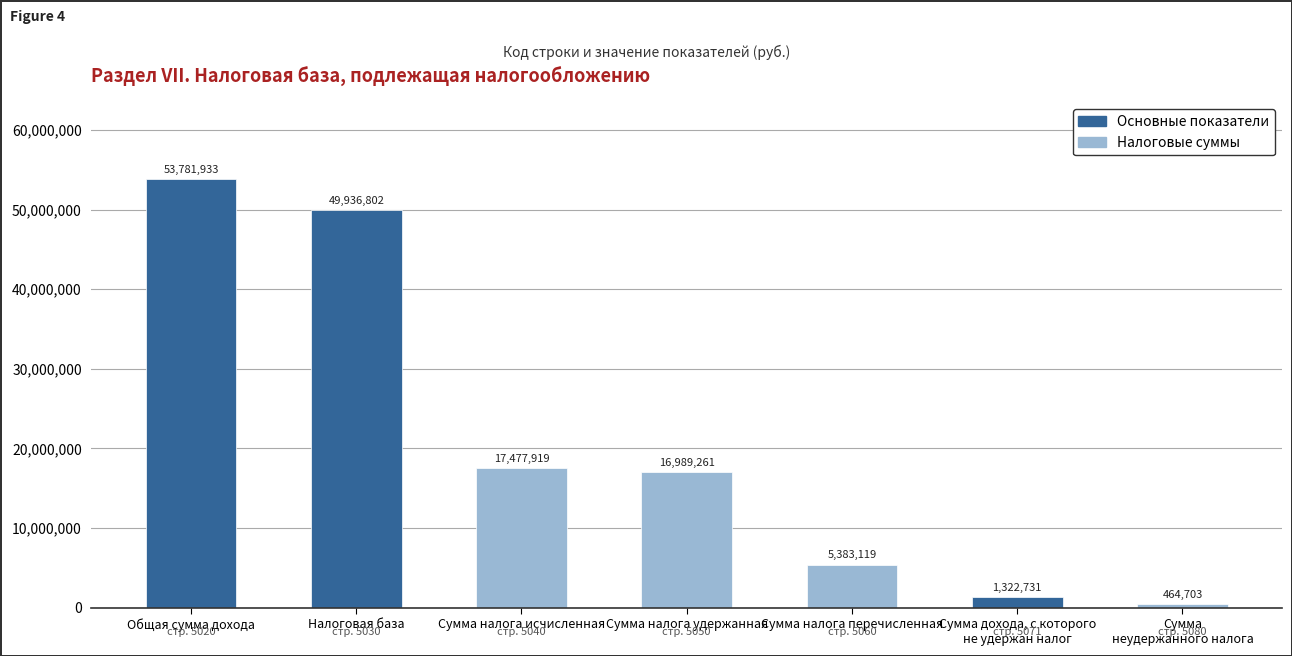

List the labels in order of value, largest first.

Общая сумма дохода, Налоговая база, Сумма налога исчисленная, Сумма налога удержанная, Сумма налога перечисленная, Сумма дохода, с которого
не удержан налог, Сумма
неудержанного налога